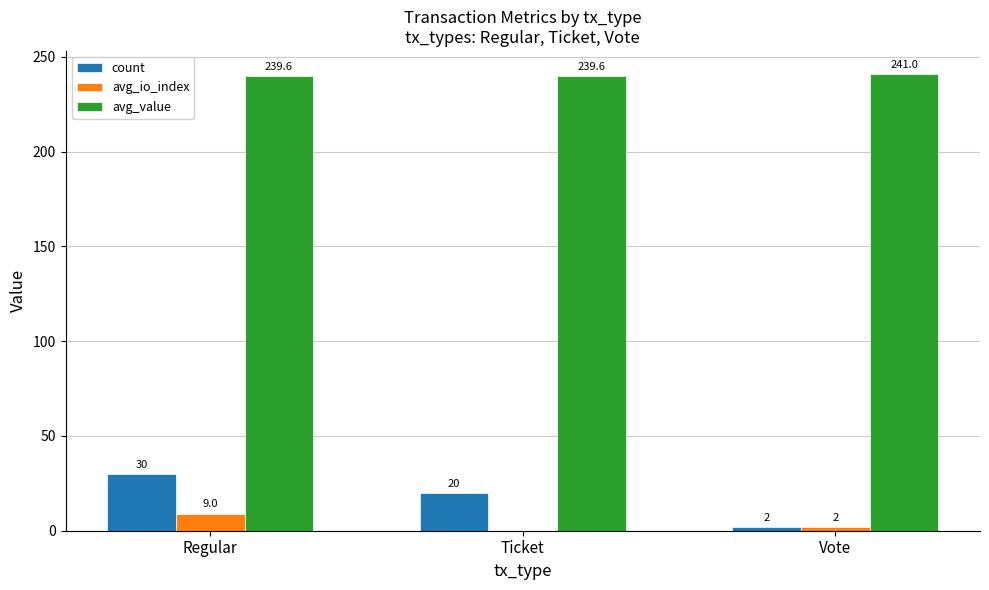

Between Ticket and Vote, which series saw the biggest shift?

count